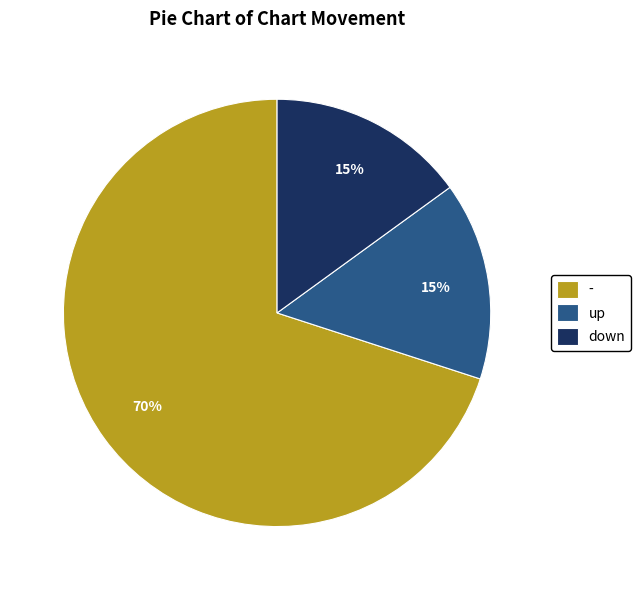

What is the ratio of the value at down to the value at up?

1.0